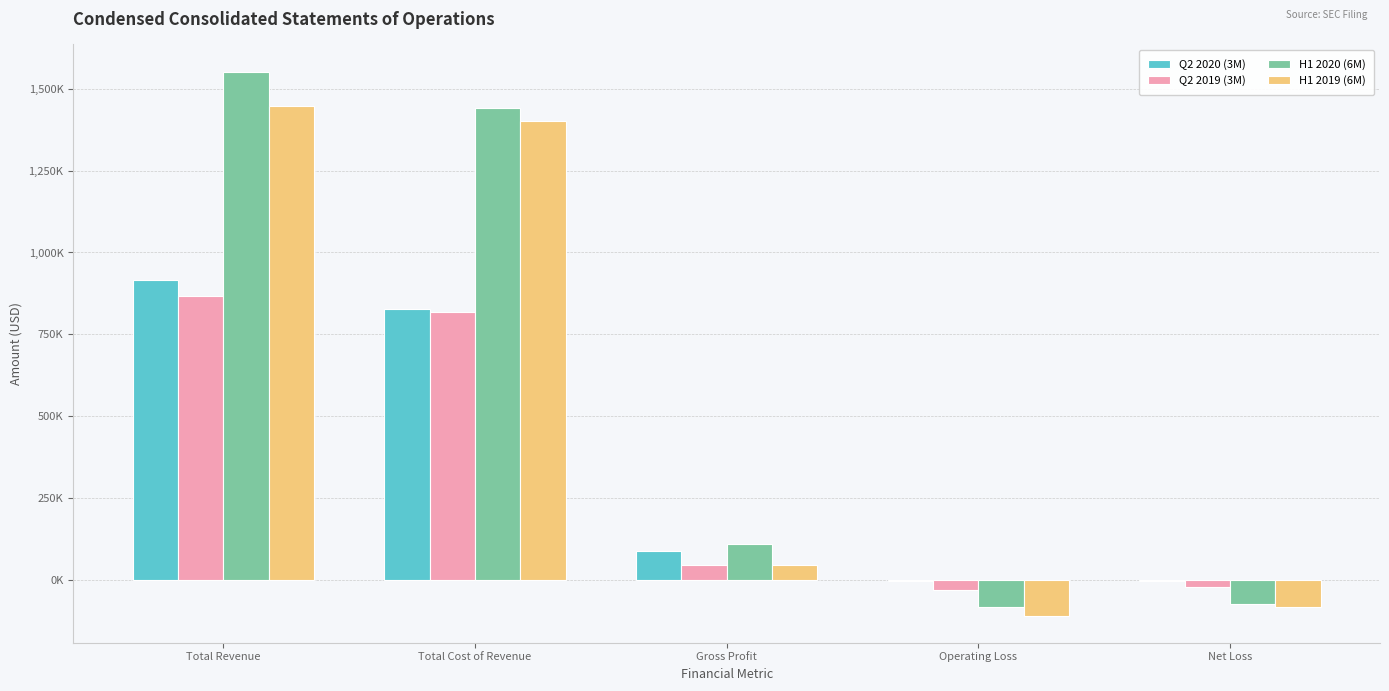

Does the chart contain stacked bars?

No